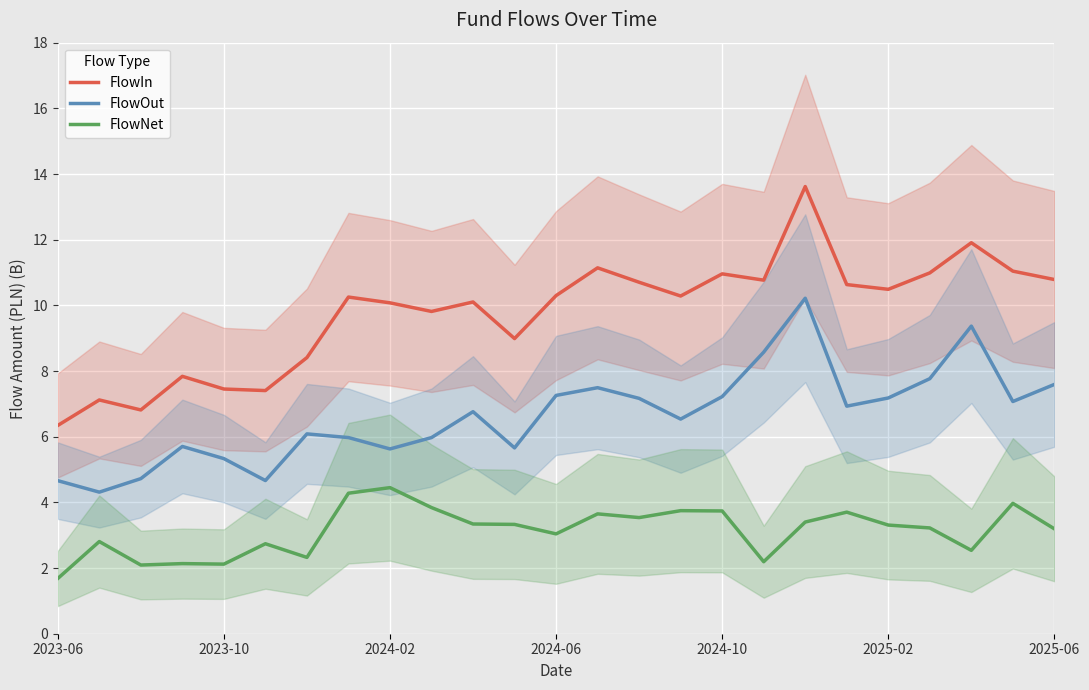

What is the difference between the maximum and minimum values in the FlowIn series?

7.3